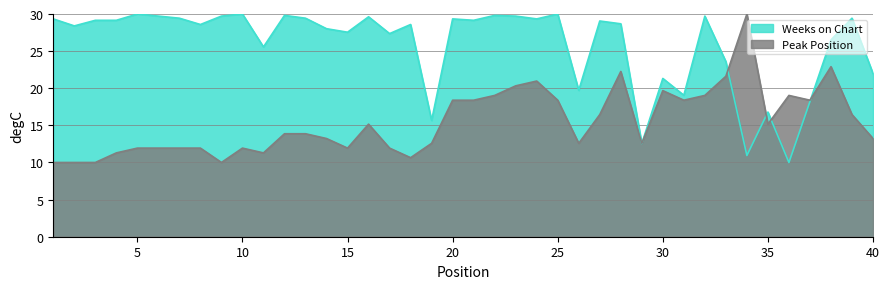

Between 8 and 20, which series saw the biggest shift?

Peak Position